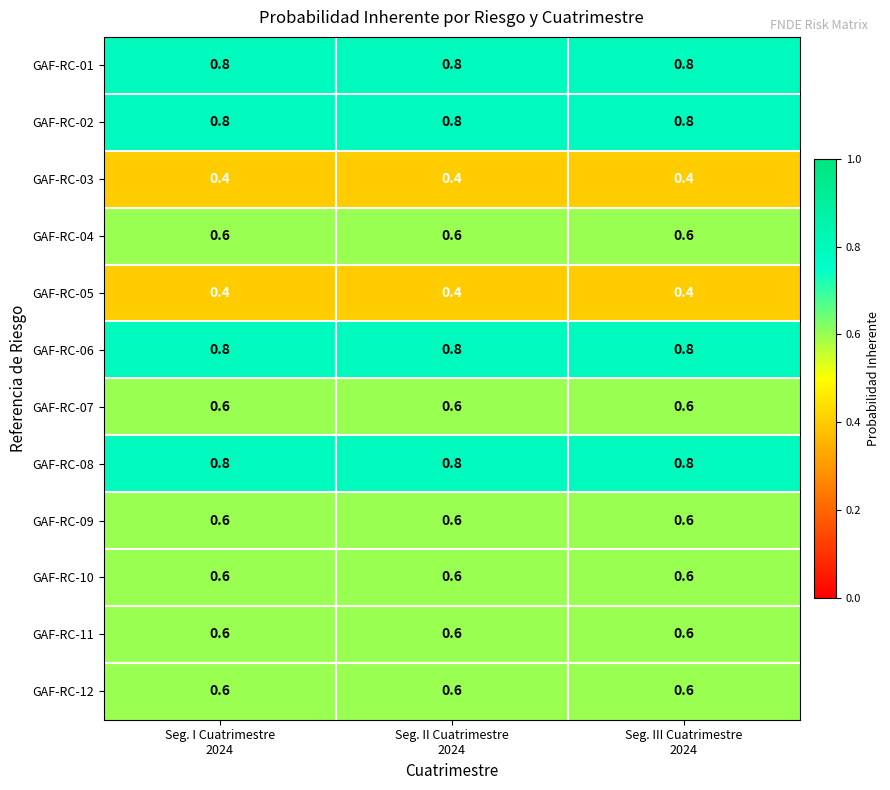

What is the smallest value displayed?

0.4